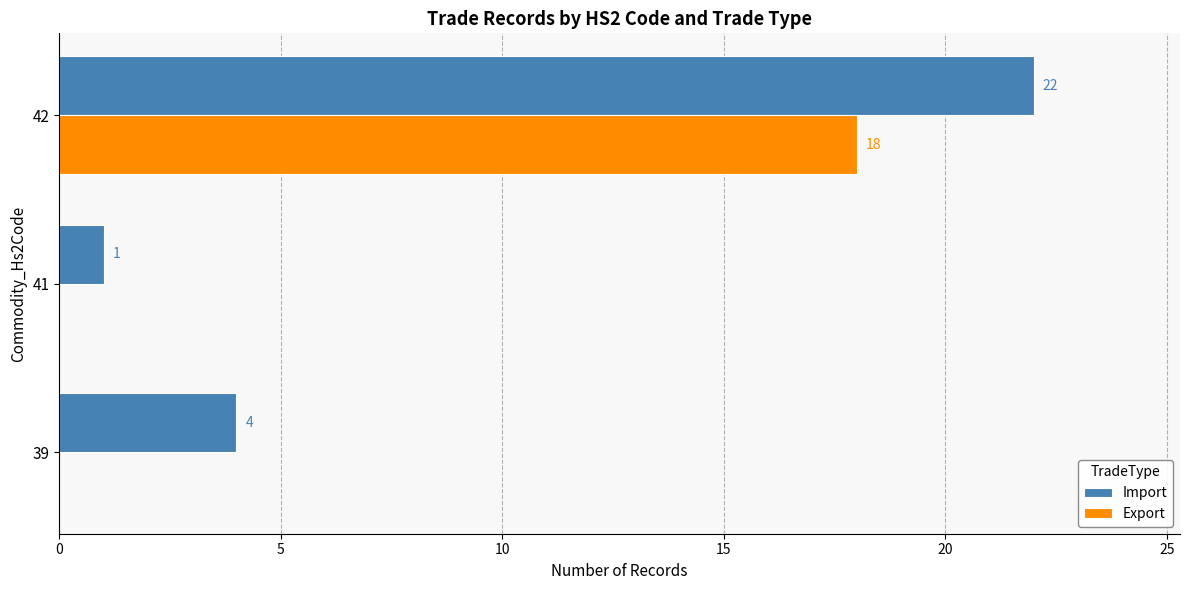

What is the total value across all series at 39?

4